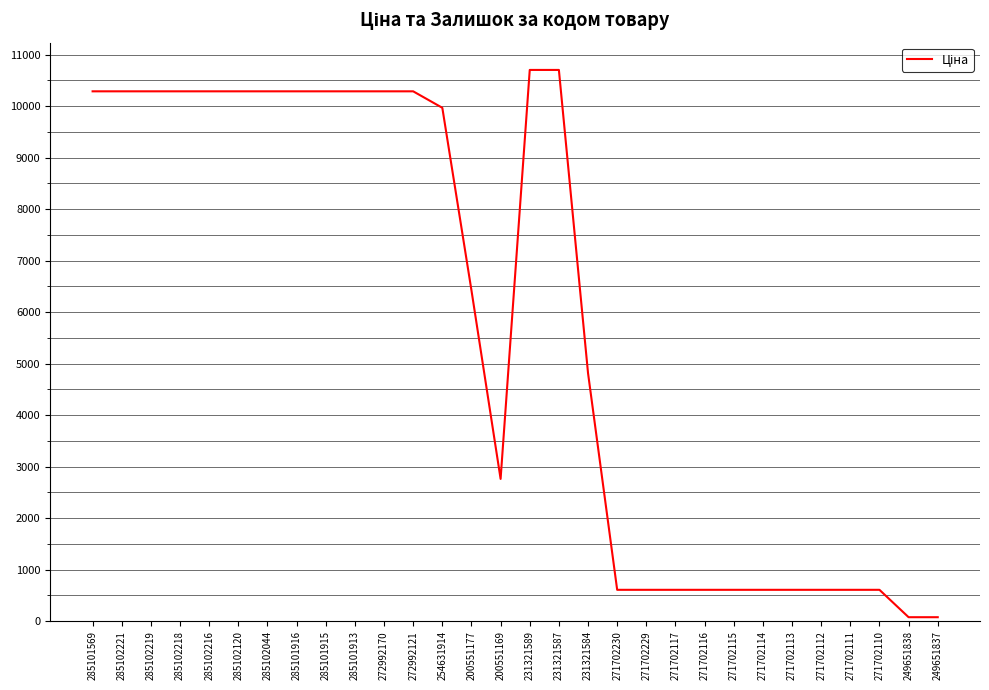

What is the difference between the second highest and minimum values?

10623.9